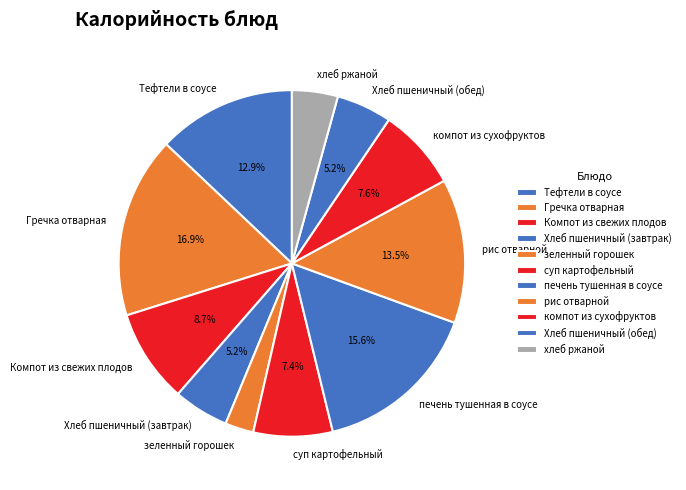

Which category has the biggest portion of the pie?

Гречка отварная